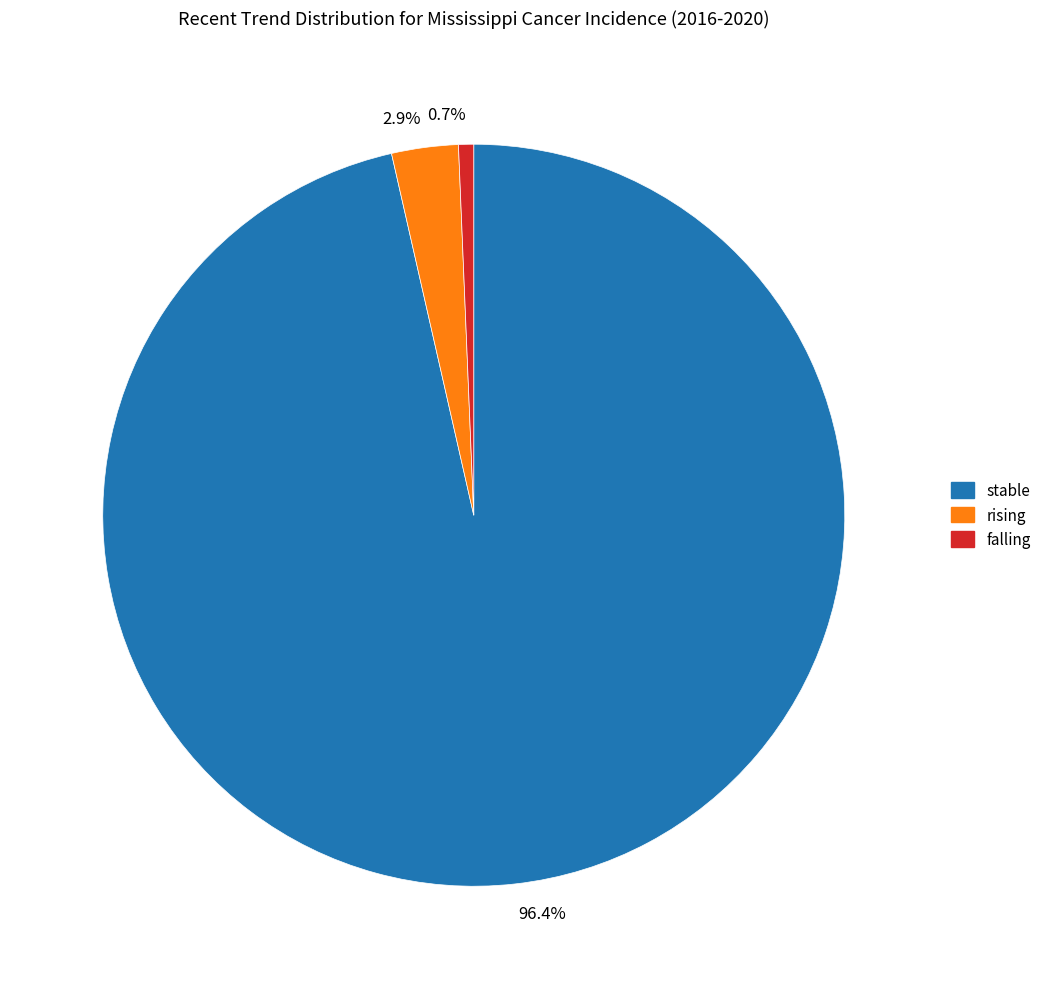

Rank the categories by value from highest to lowest.

96.4%, 2.9%, 0.7%